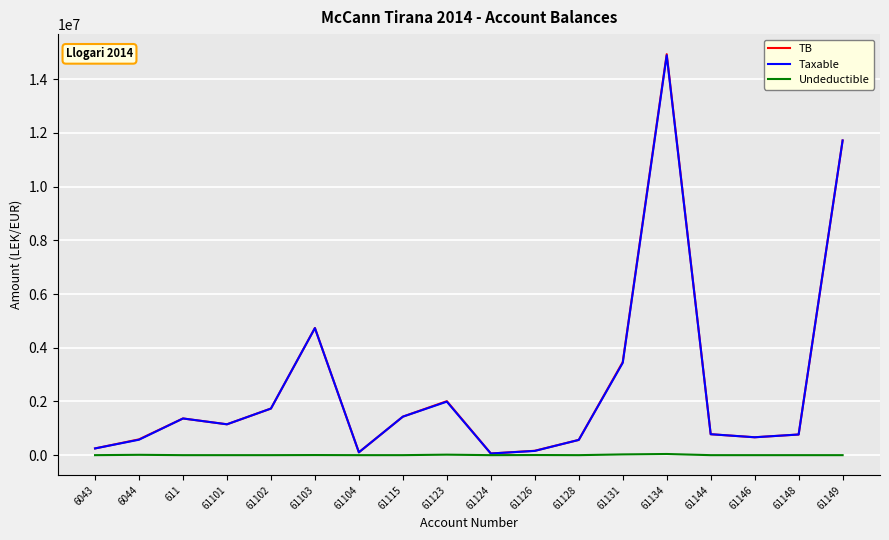

Is it true that Taxable equals 575296.9 at 6044?

True